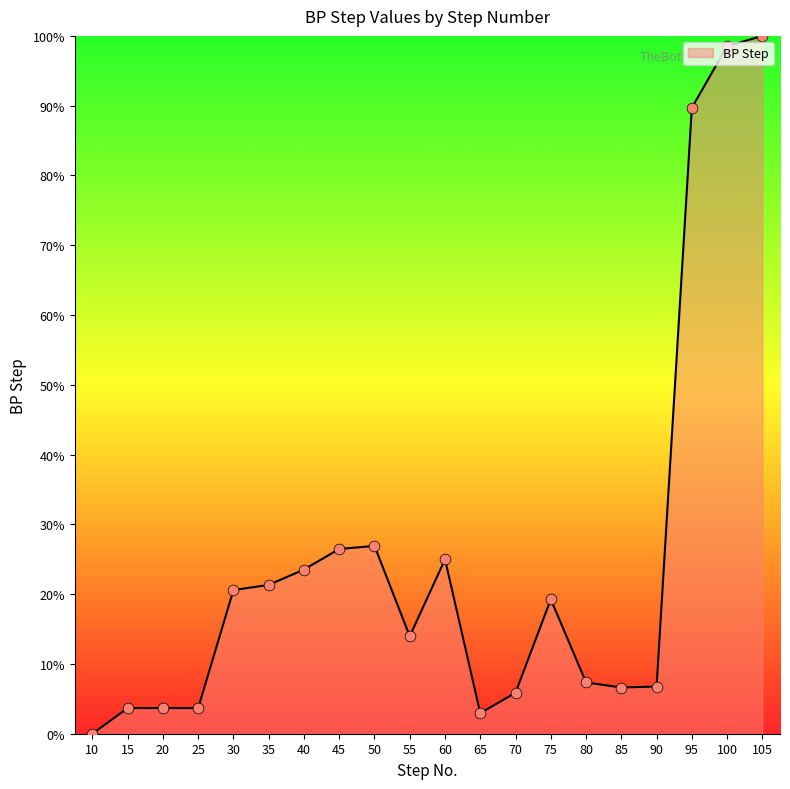

Between 15 and 10, which is larger?

15